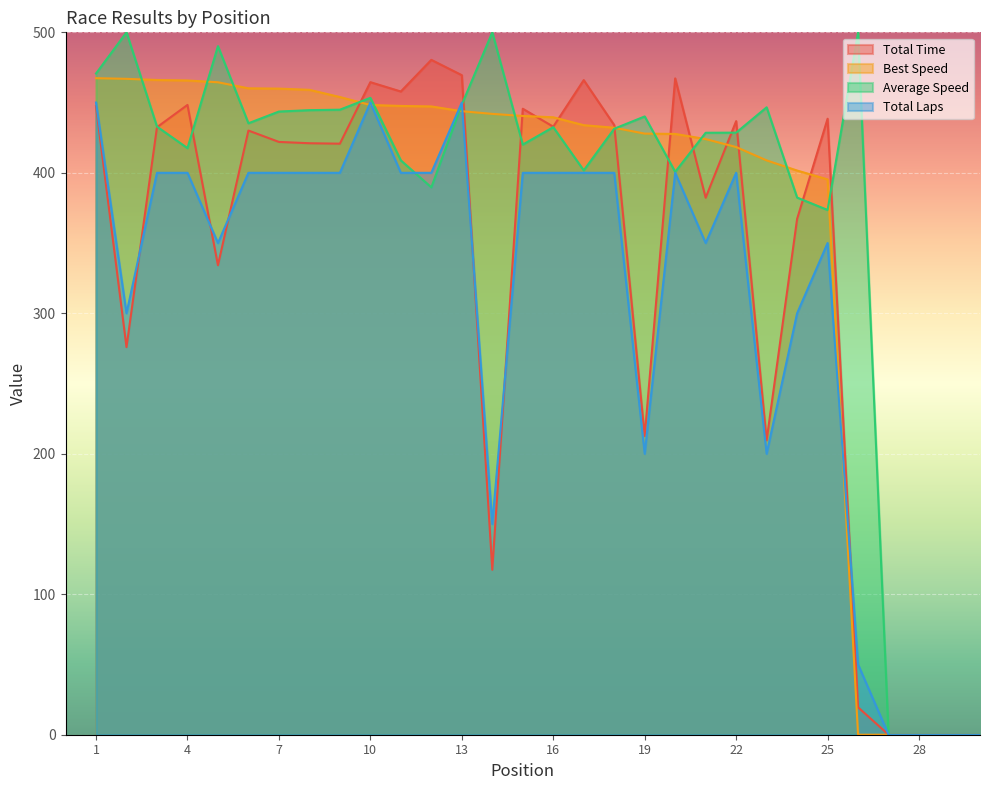

What is the difference between the highest and lowest values at 10?

16.2